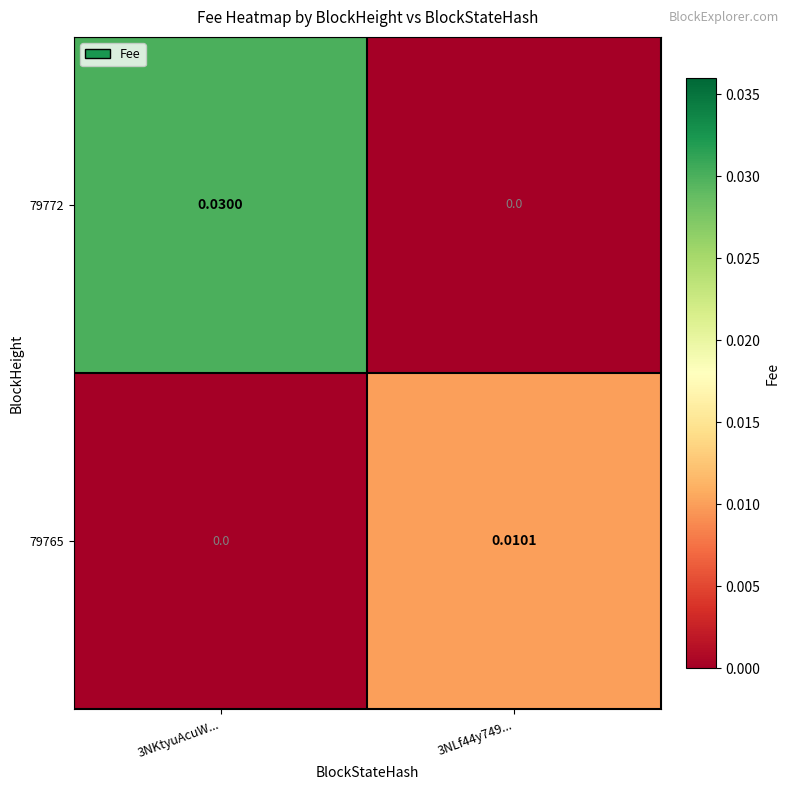

Is the value of 79765 at 3NLf44y749... greater than the value of 79772 at 3NKtyuAcuW...?

No